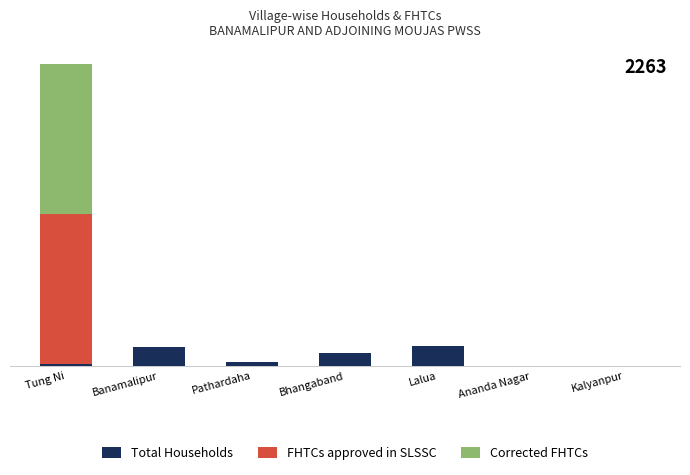

Is it true that Corrected FHTCs equals 0 at Banamalipur?

True